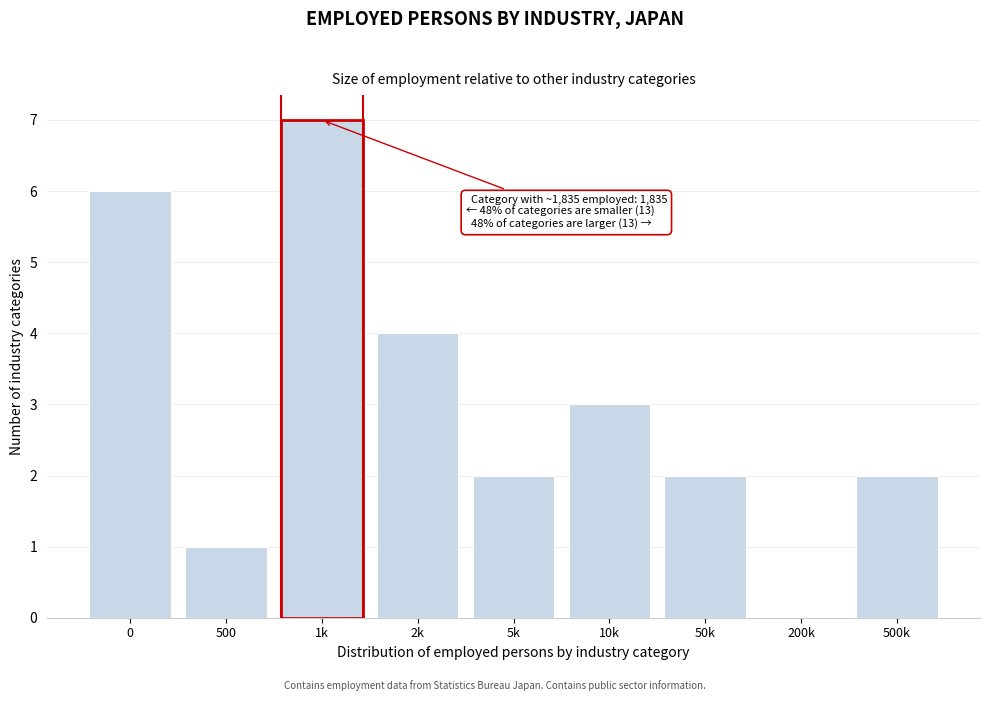

Reading left to right, transcribe all the data shown in this chart.

0=6	500=1	1k=7	2k=4	5k=2	10k=3	50k=2	200k=0	500k=2